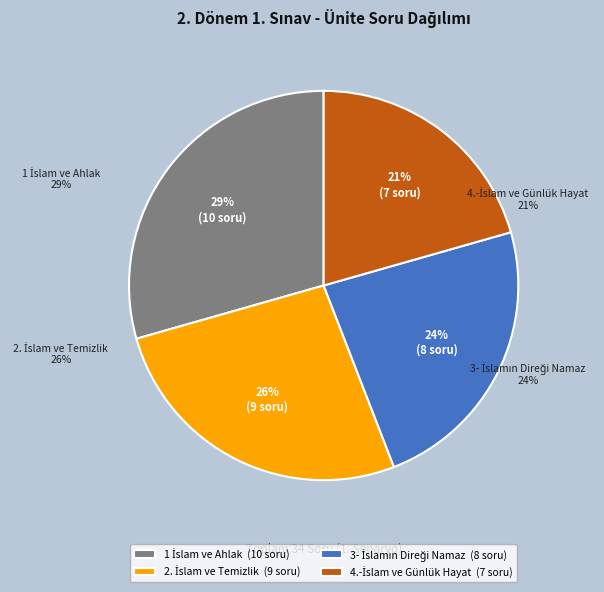

To the nearest percent, what is the combined percentage of 1 İslam ve Ahlak and 3- İslamın Direği Namaz?

53%